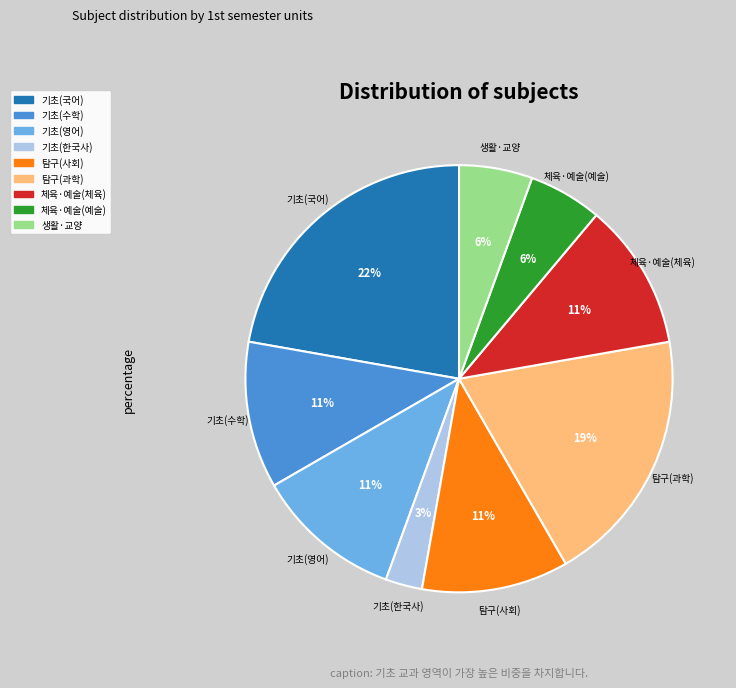

To the nearest percent, what is the difference between the largest and smallest slice percentages?

19%